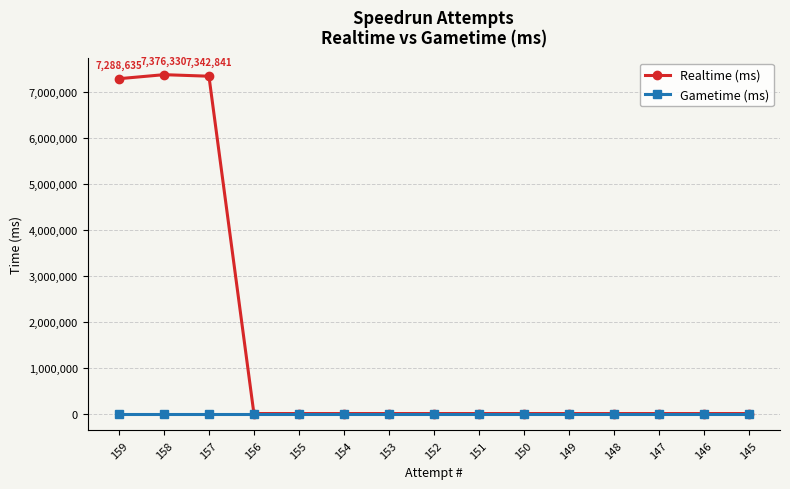

Reading left to right, list all the values displayed in this chart.

Realtime (ms): 7288635	7376330	7342841	0	0	0	0	0	0	0	0	0	0	0	0
Gametime (ms): 0	0	0	0	0	0	0	0	0	0	0	0	0	0	0